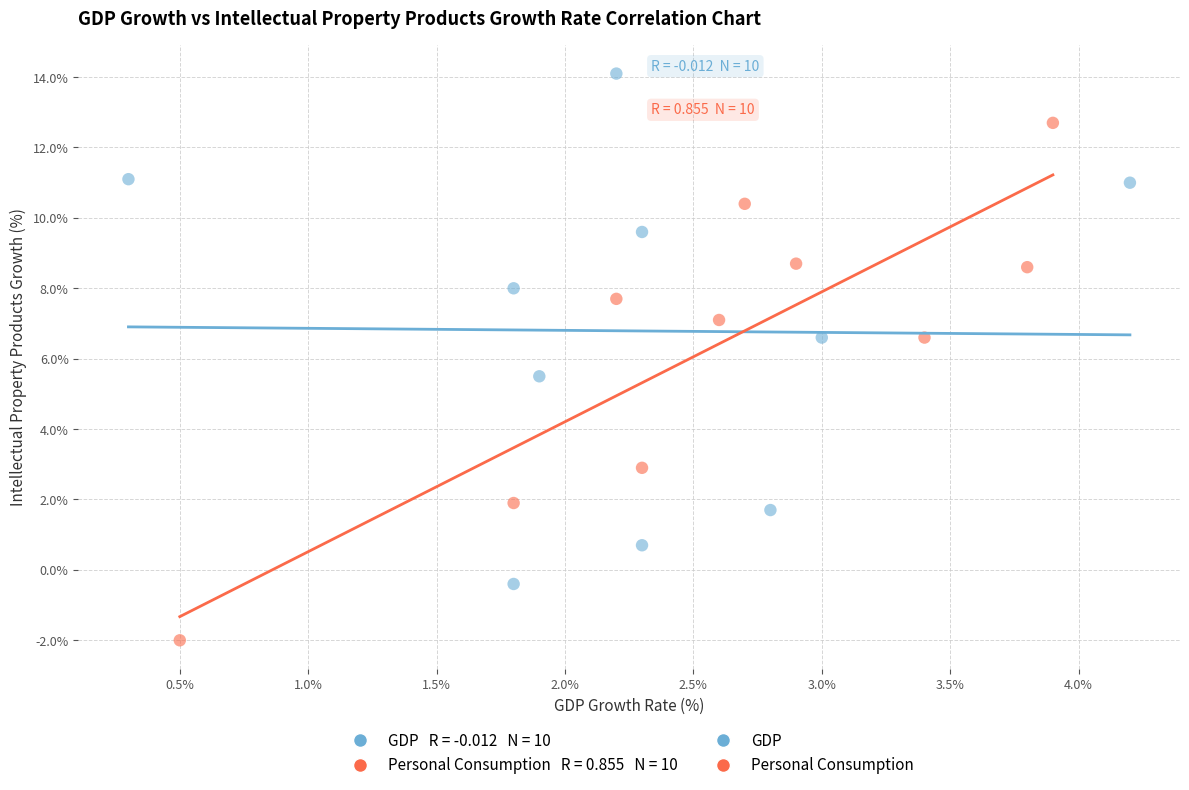

Which series contains the highest Y value?

GDP